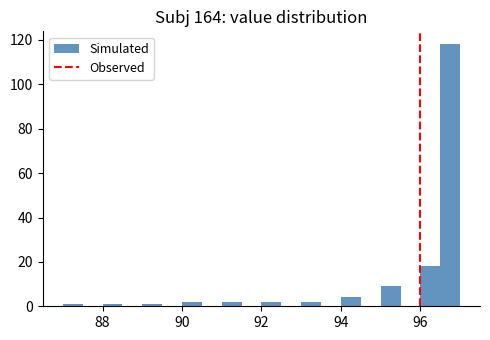

Around what value on the x-axis is the tallest bar? Give the approximate position of its centre, as read against the axis.

96.8